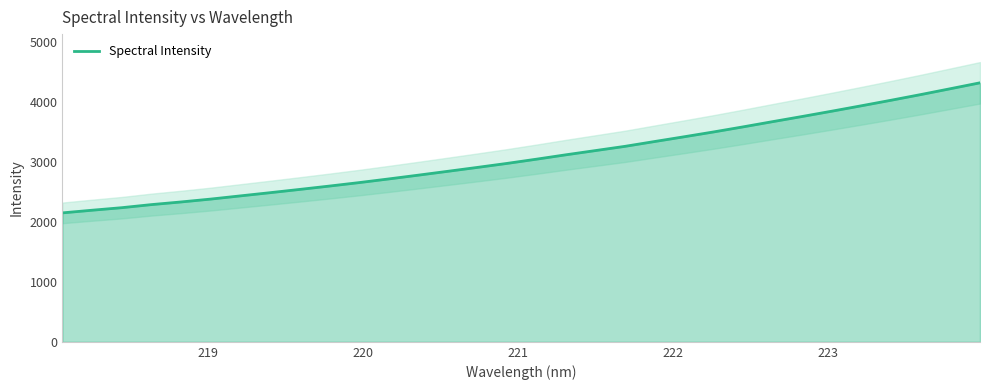

What is the highest value of the Spectral Intensity series?

4322.1